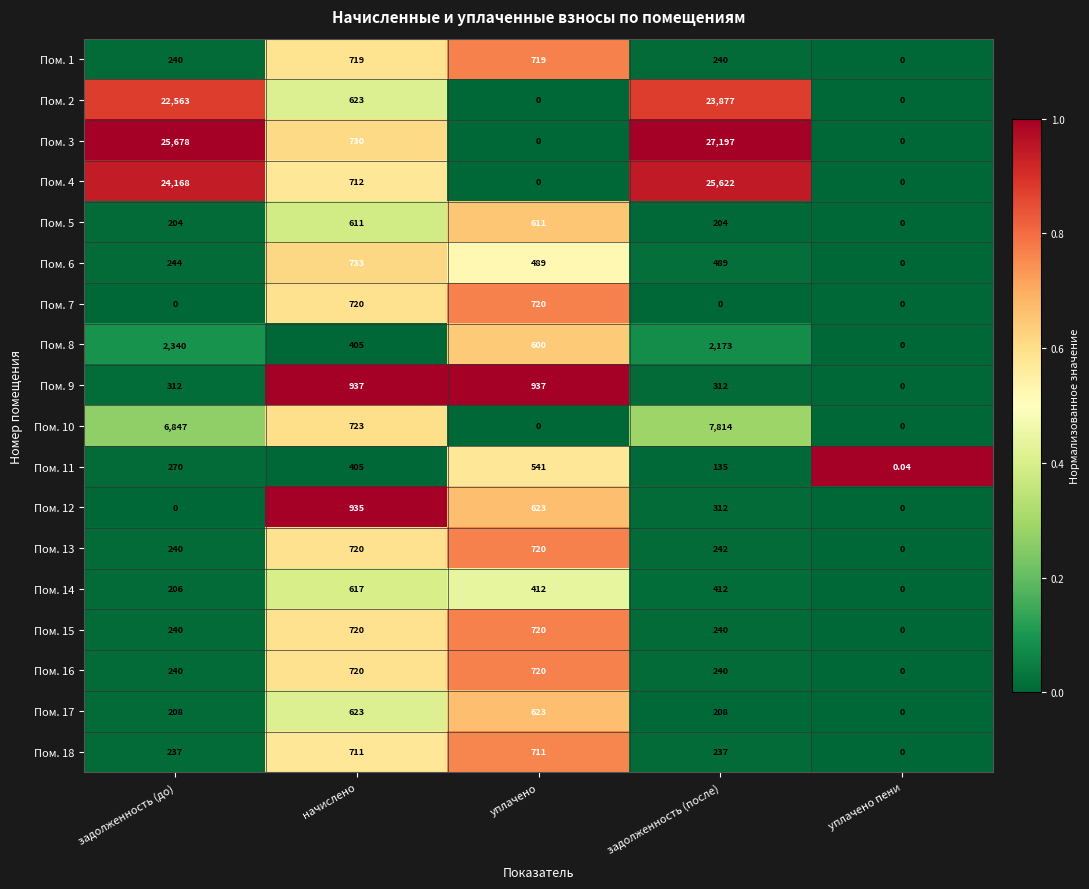

Where is Пом. 10 nearest to the value 3907?

задолженность (до)